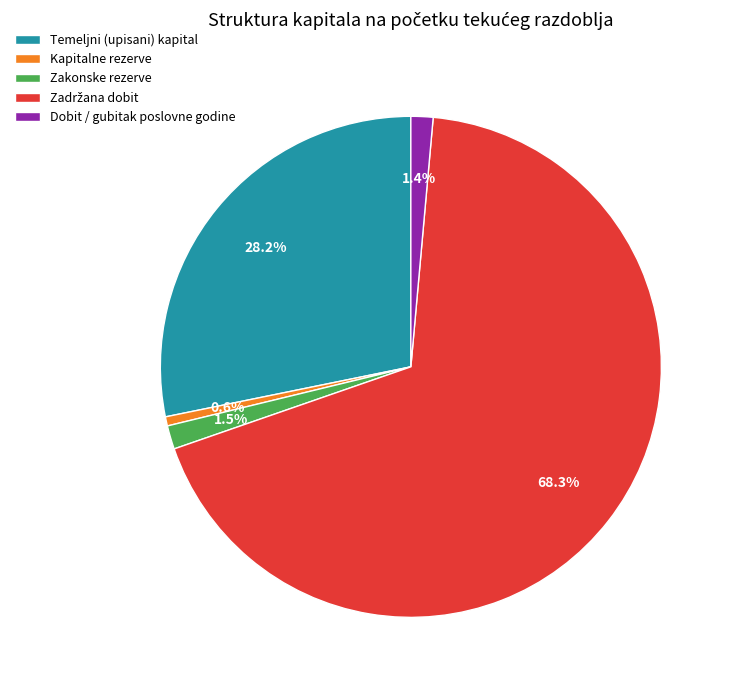

Combined, what portion of the pie is Temeljni (upisani) kapital and Kapitalne rezerve?

28.8%